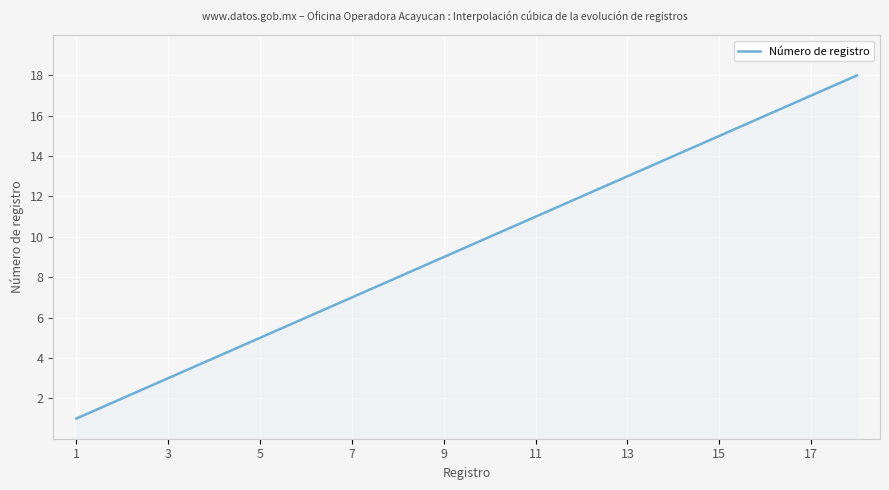

What is the minimum value shown in the chart?

1.0